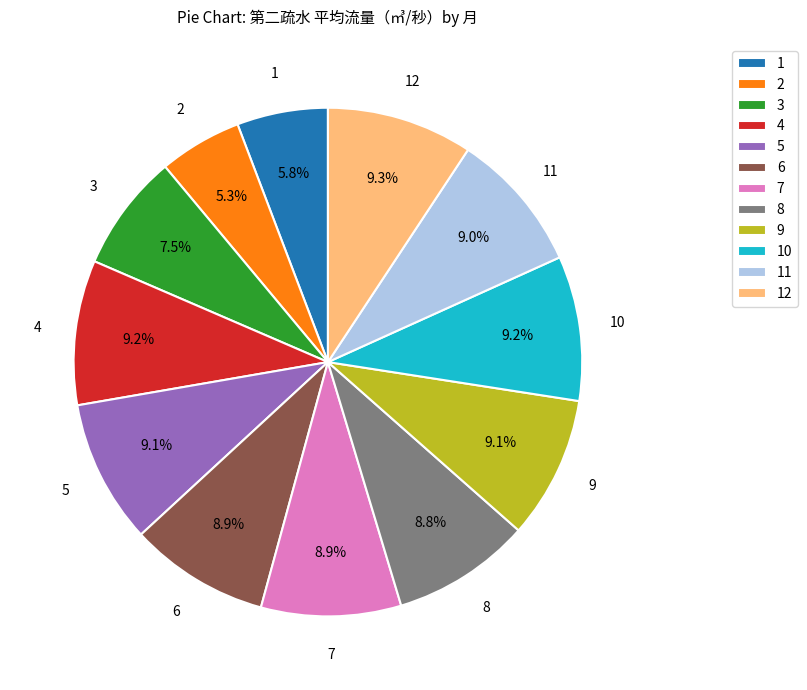

Is there any slice that represents more than half of the pie?

No